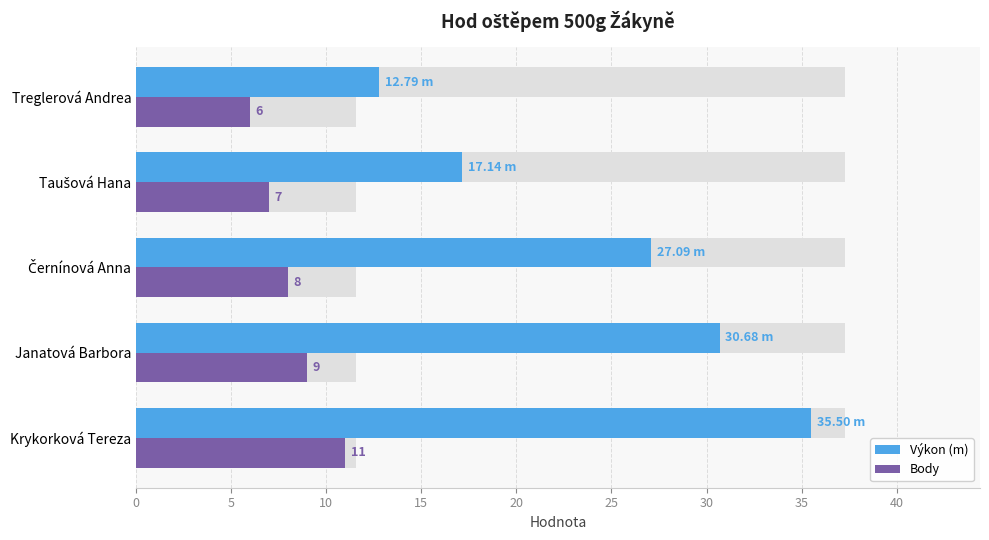

What is the sum of the Výkon (m) values at Taušová Hana and Krykorková Tereza?

52.6